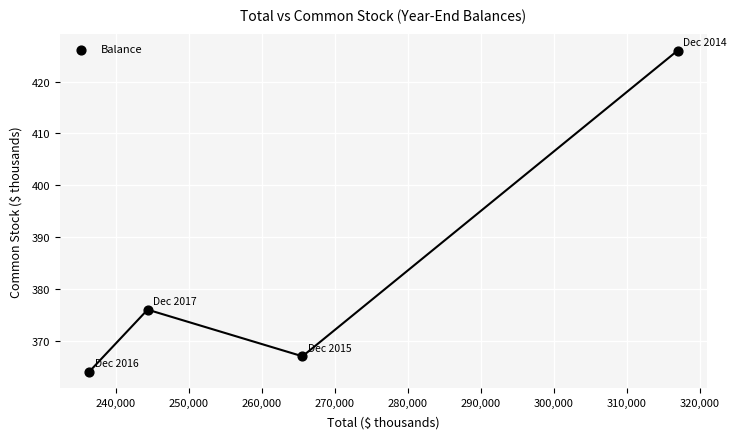

What Y value in the scatter plot is closest to 395?

376